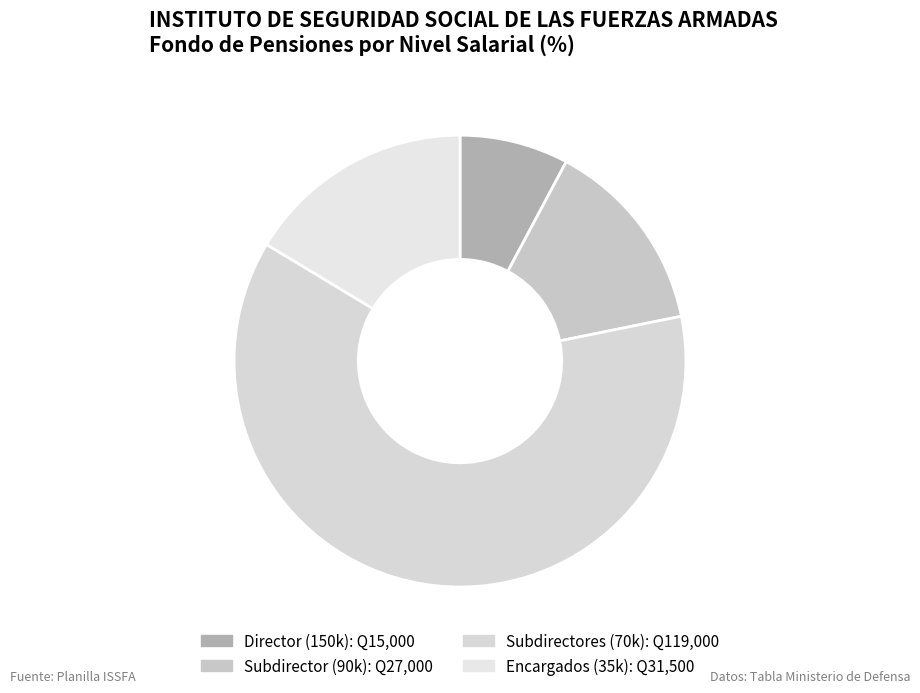

Count the number of slices in the pie.

4